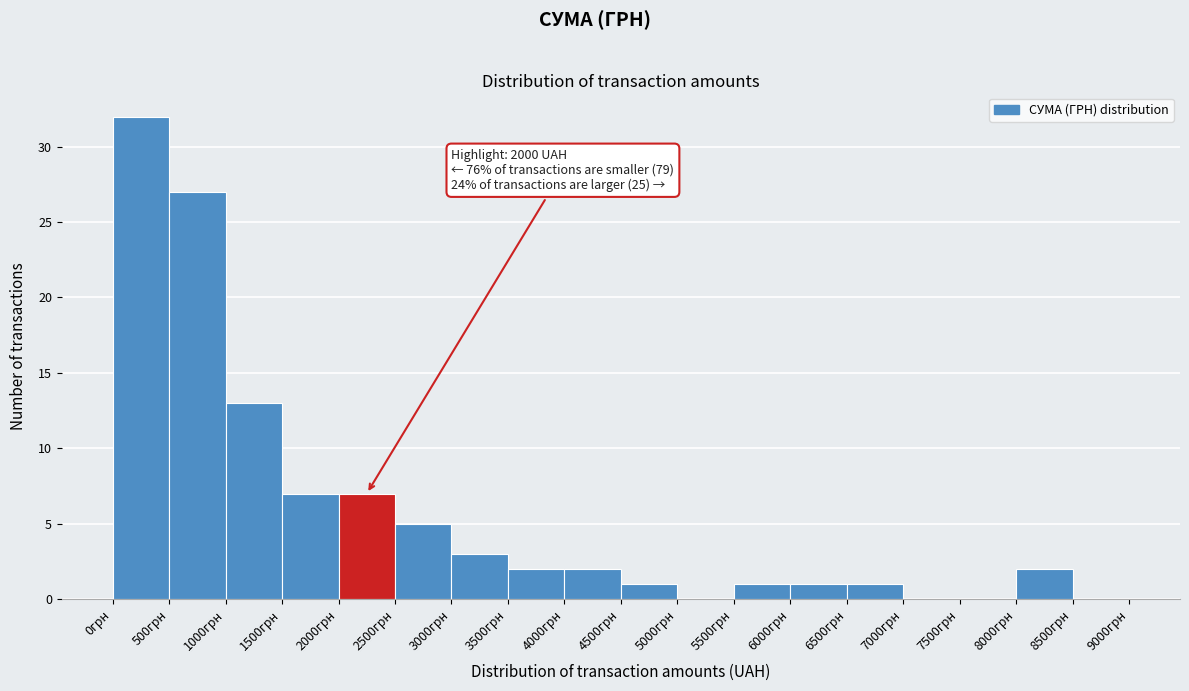

Over which range of the x-axis is the bar tallest?

0 to 500